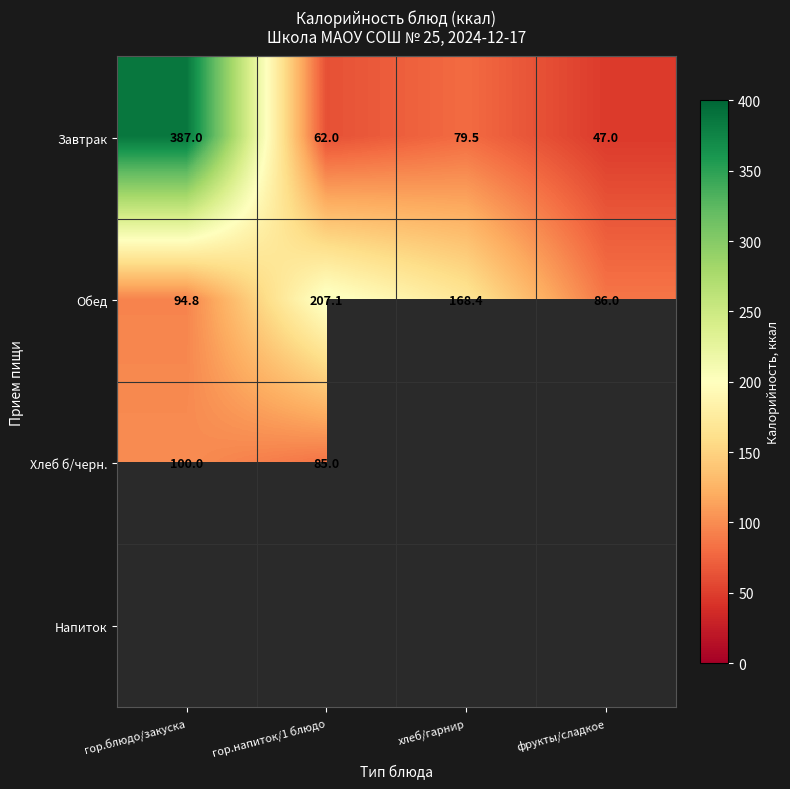

What is the average value of the Завтрак series?

143.9